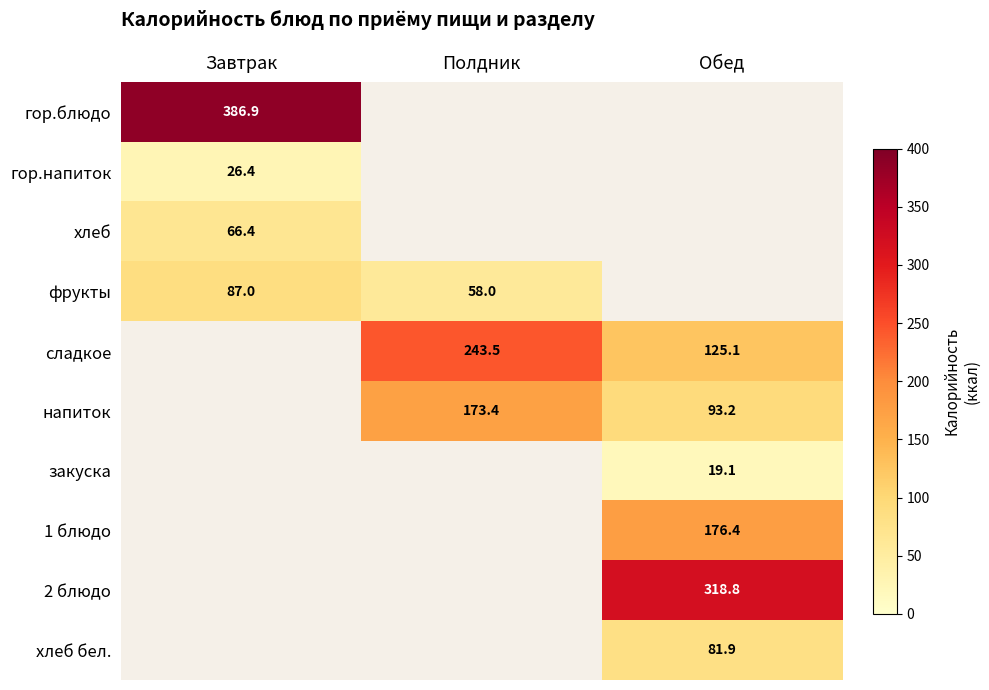

Which has a higher value, Полдник or Завтрак?

Завтрак